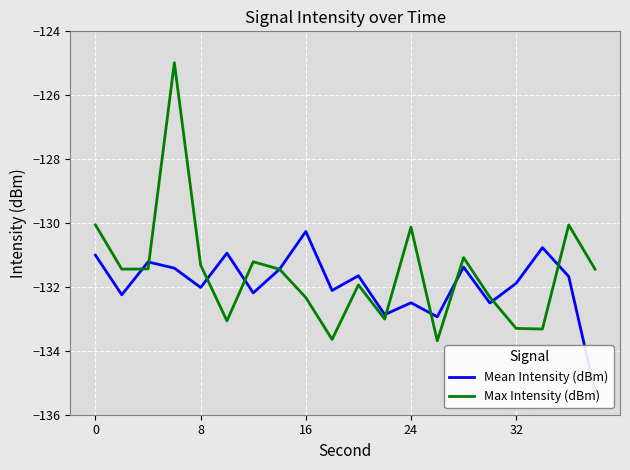

The value of Max Intensity (dBm) at 24 is -48.2. True or false?

False